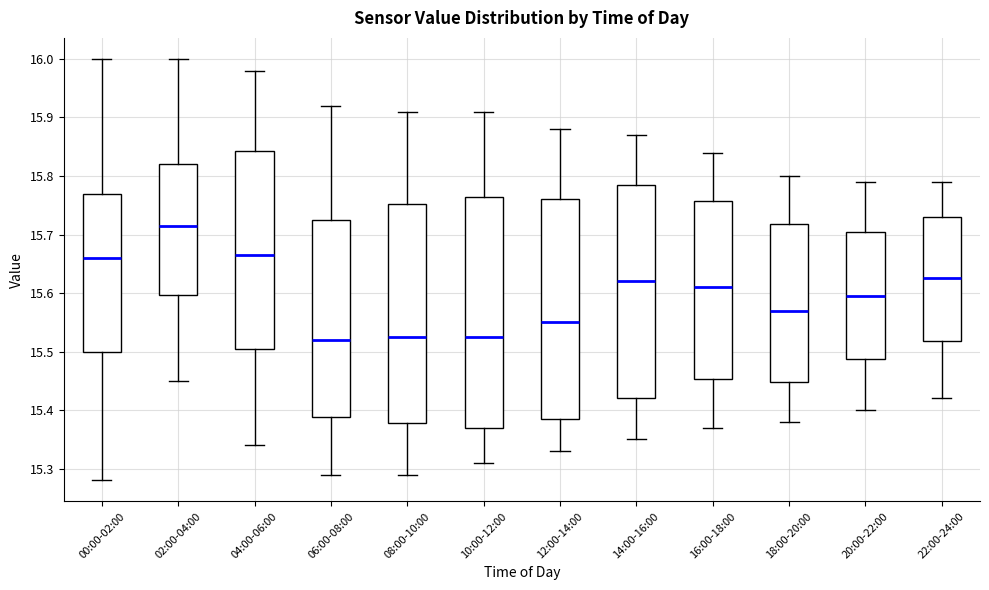

Where does the median line of the box for 02:00-04:00 sit on the y-axis? The values are not printed on the chart, so give them approximately, as read against the axis.

15.72